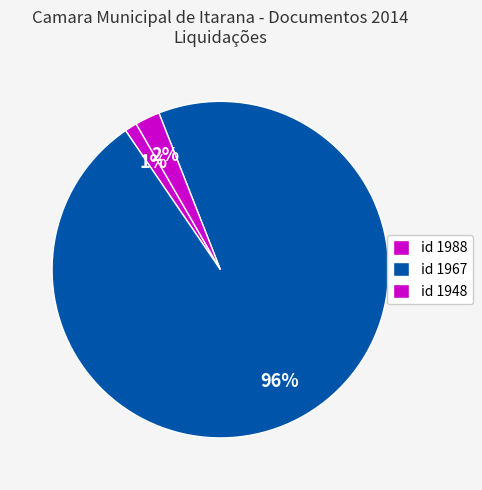

Count the number of slices in the pie.

3